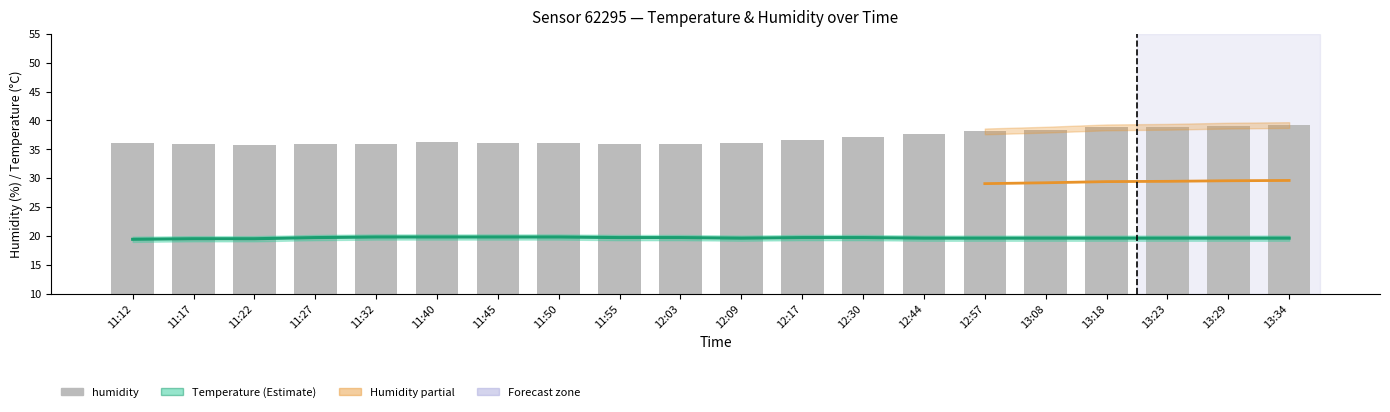

How many data points does each series have?

20